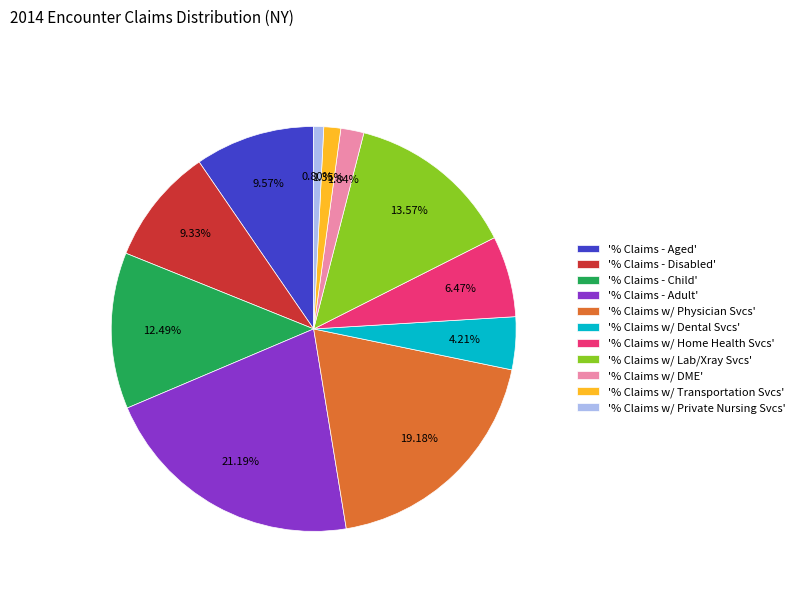

Which has a higher value, '% Claims - Child' or '% Claims - Adult'?

'% Claims - Adult'